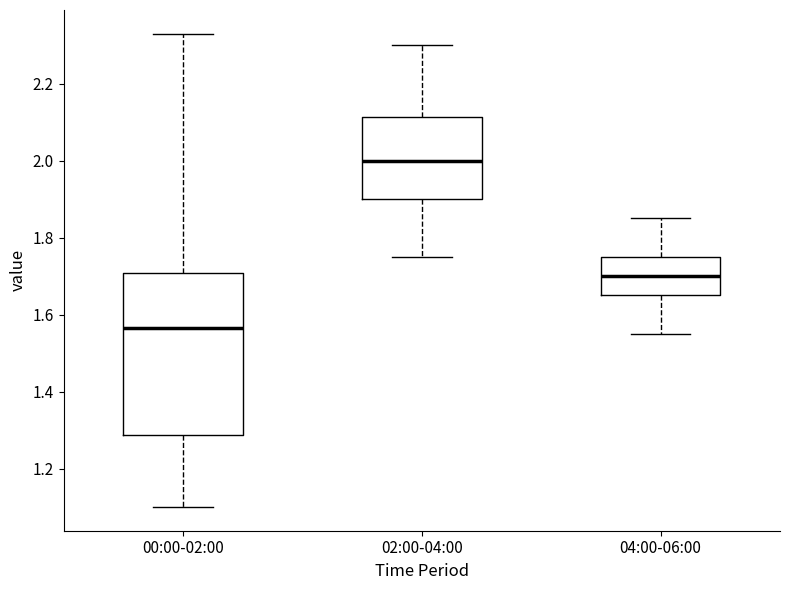

Where does the lower whisker of the box for 00:00-02:00 end on the y-axis? The values are not printed on the chart, so give them approximately, as read against the axis.

1.10